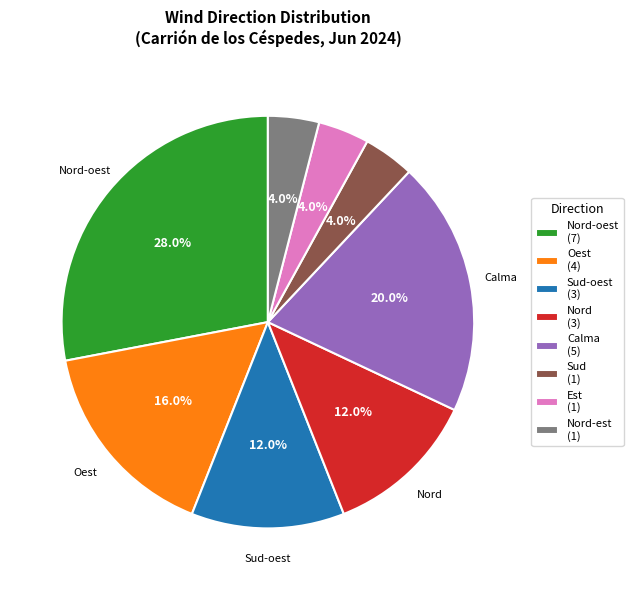

Does any single category account for the majority?

No